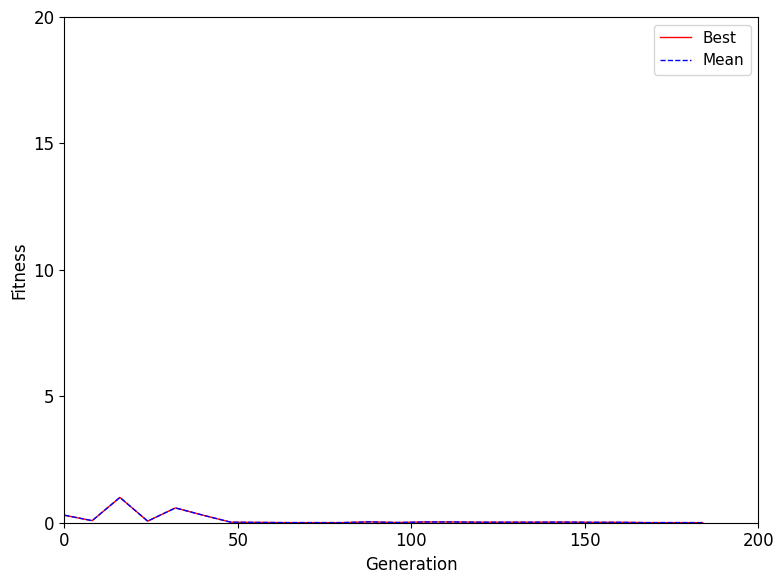

True or false: Best and Mean intersect in this chart.

False